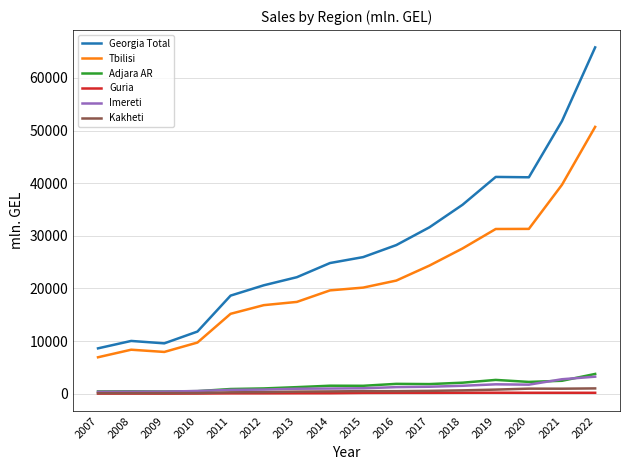

At which category is the sum across all series the highest?

2022